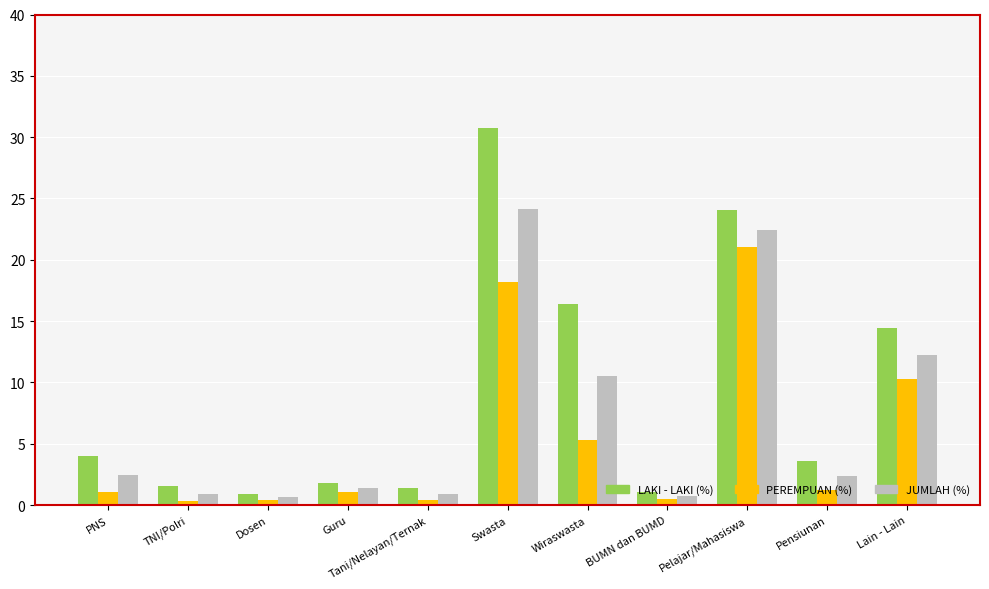

What is the spread (max minus min) of values at Pelajar/Mahasiswa?

3.0